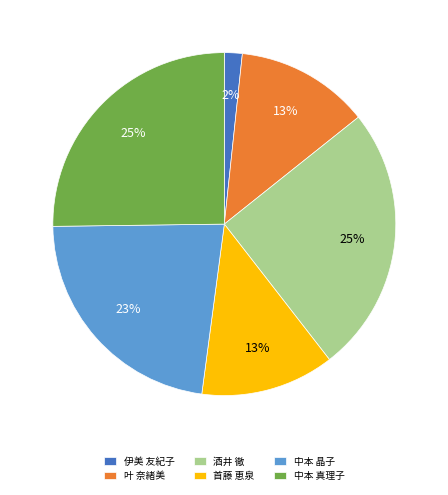

How many slices are in this pie chart?

6